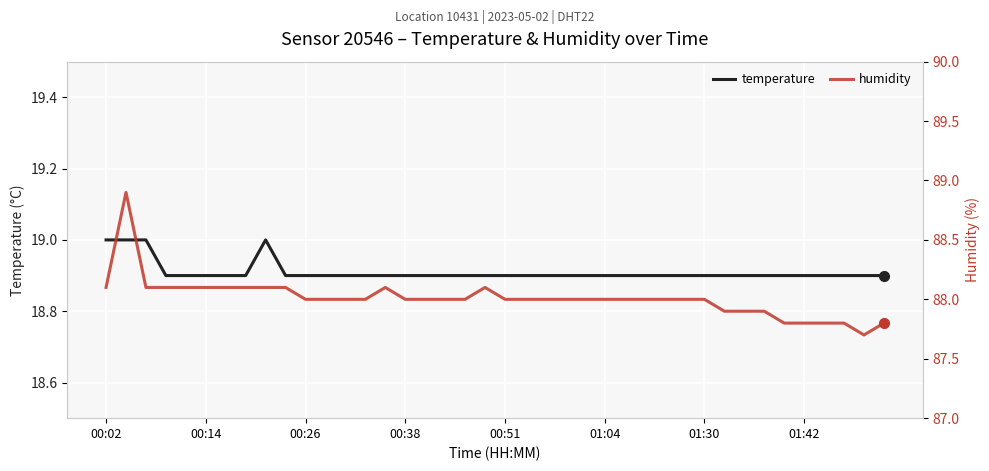

True or false: temperature has more than 1 points higher than both neighbors.

False